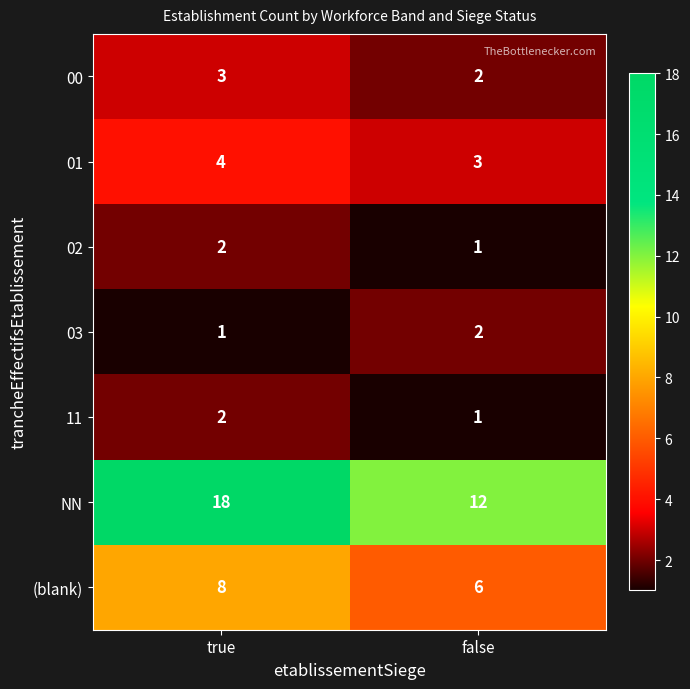

At which label is 11 closest to 1?

false